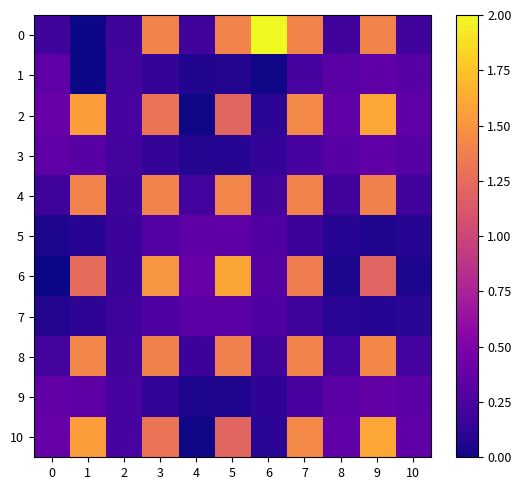

At which category is the sum across all series the highest?

9